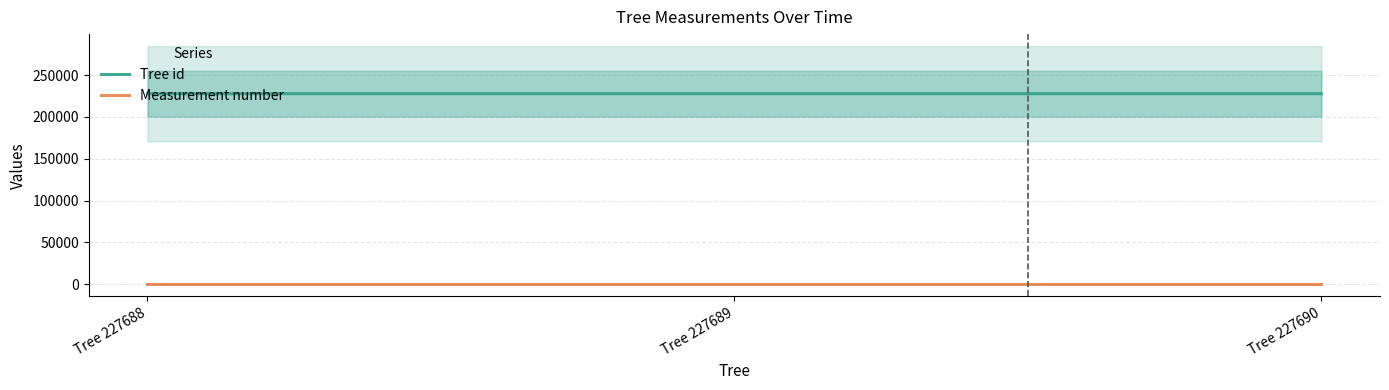

True or false: Measurement number has a value of 1 at Tree 227690.

True